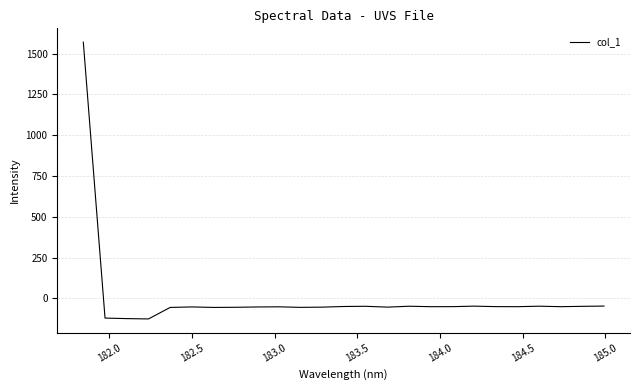

How many values are below zero?

24